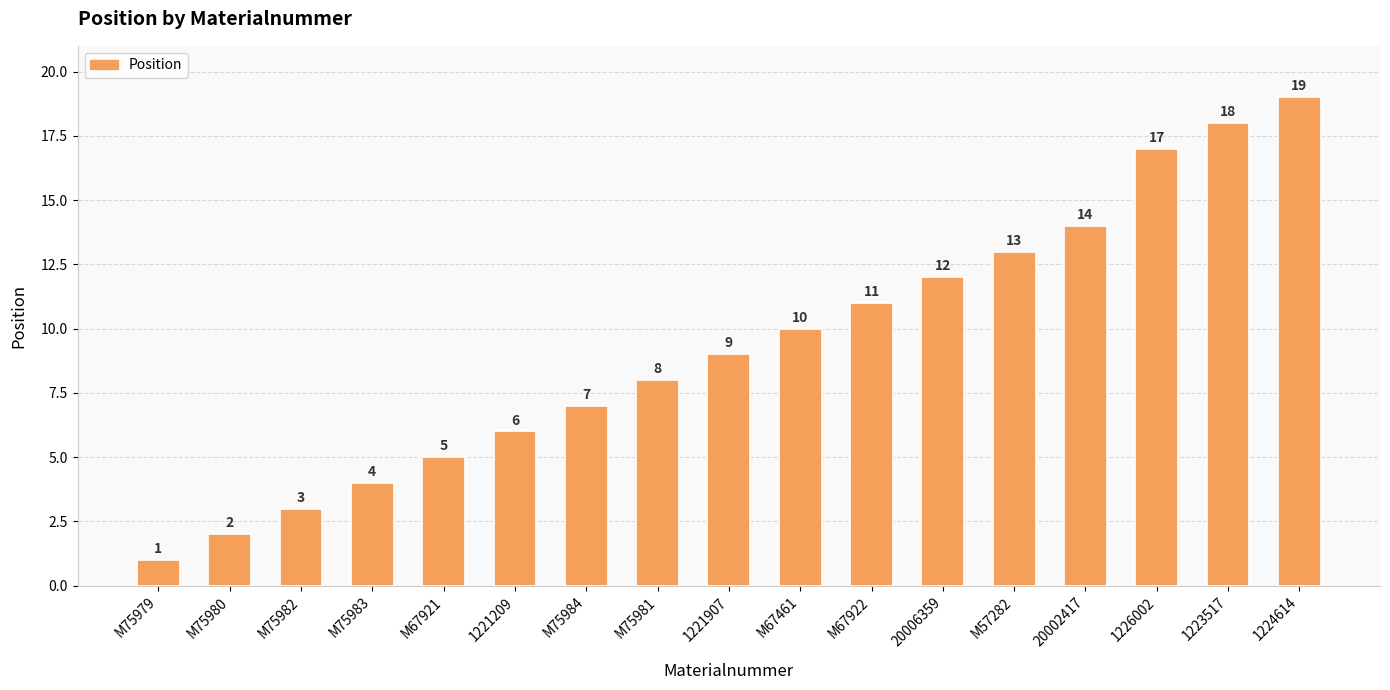

Which has a higher value, 1226002 or 1221209?

1226002